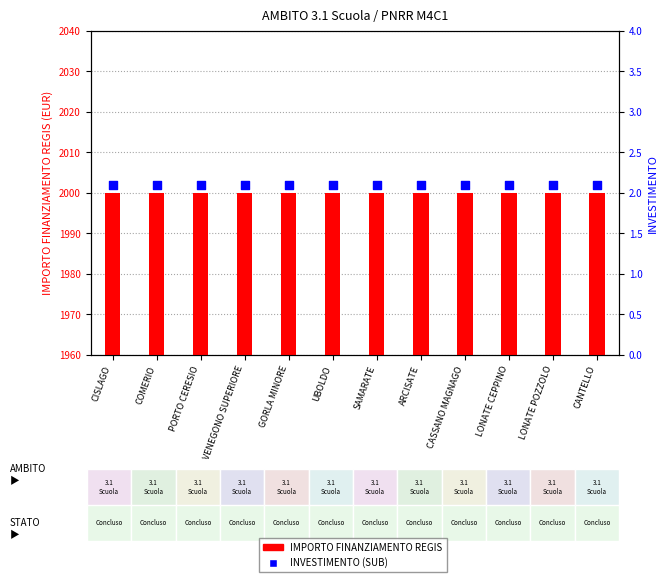

Which series reaches the maximum Y coordinate?

IMPORTO FINANZIAMENTO REGIS